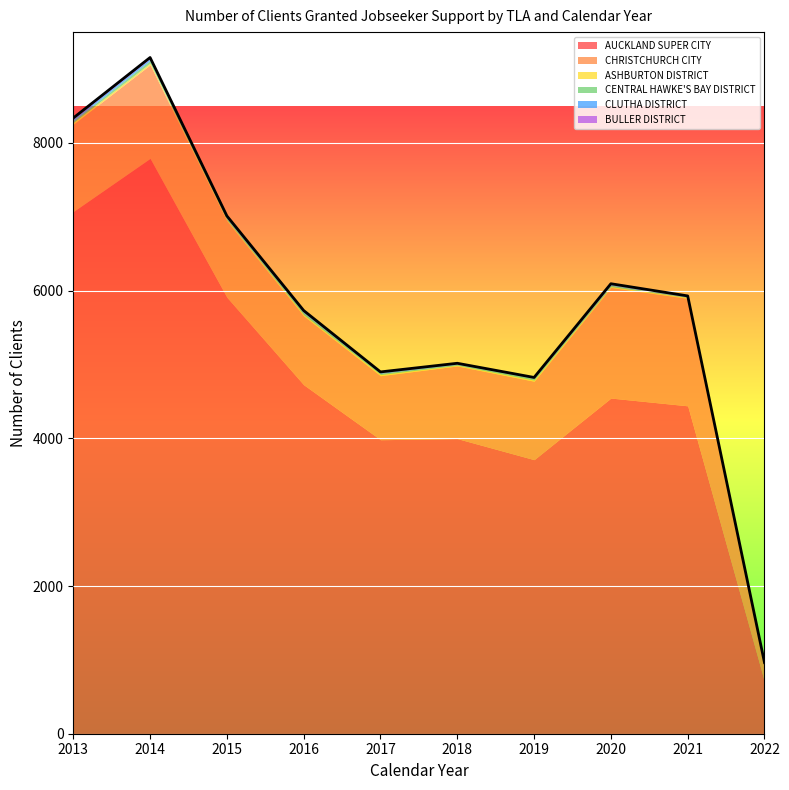

How many values in the CHRISTCHURCH CITY series exceed 1062?

4